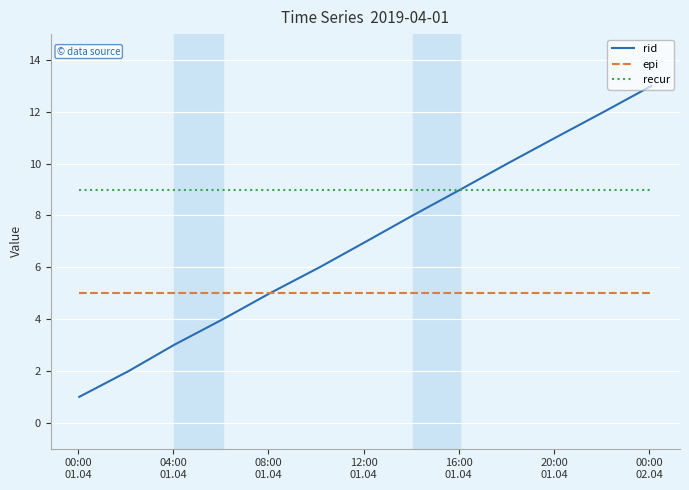

Which series has the widest spread of values?

rid